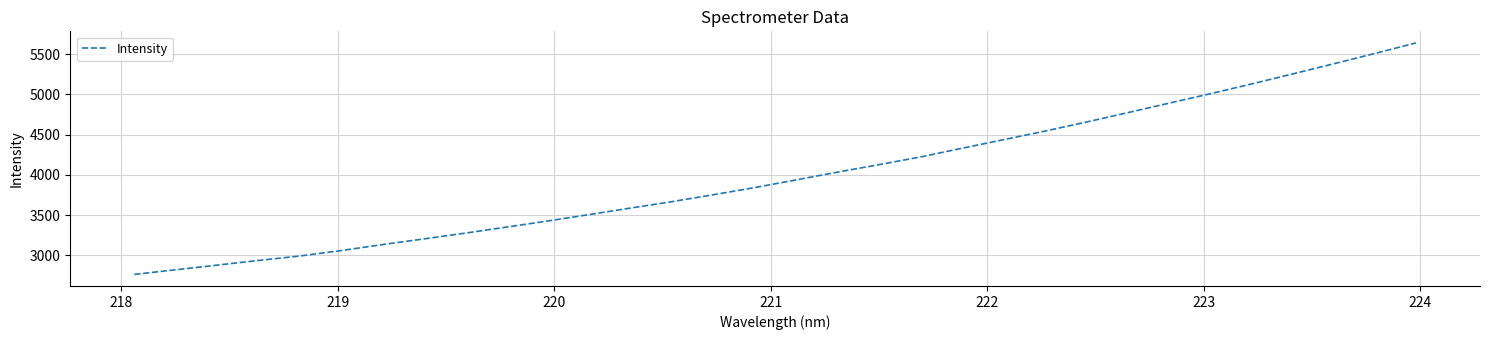

What is the difference between the maximum and minimum values?

2876.3